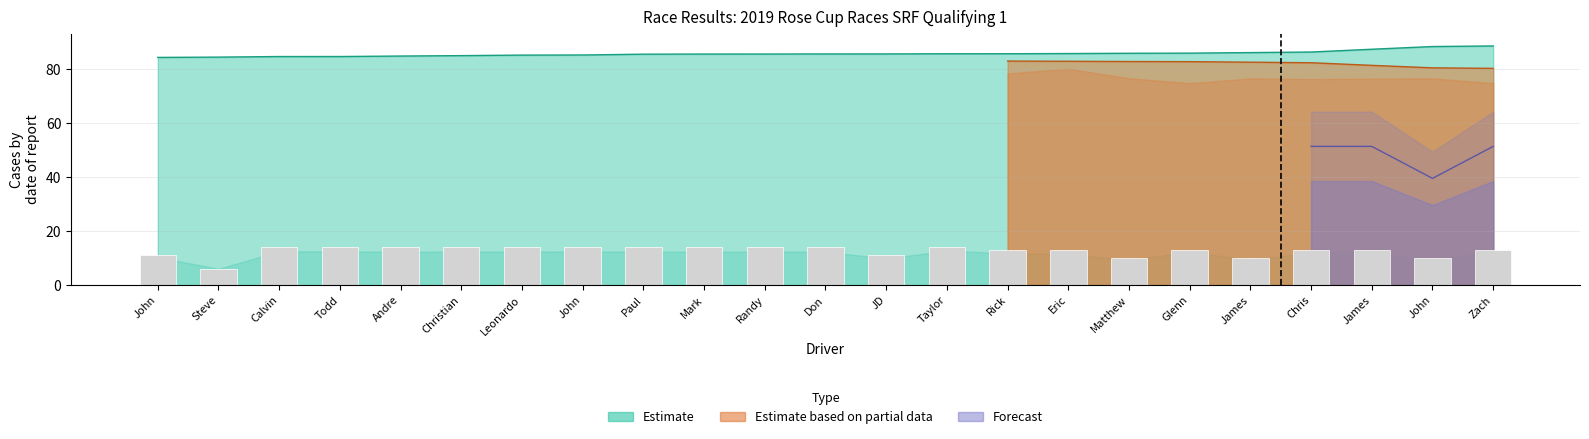

The value at John is 14. True or false?

True